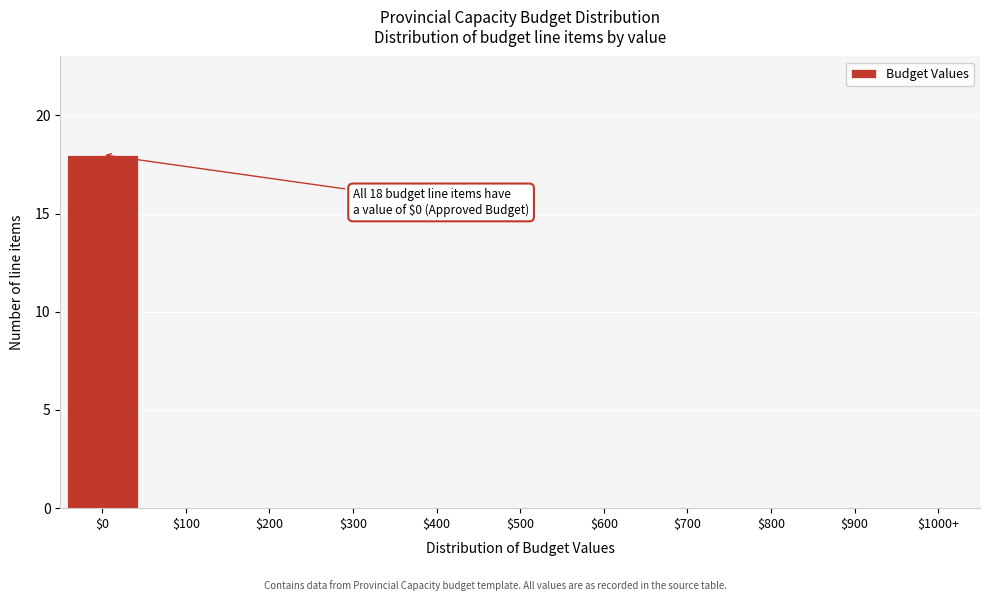

What is the sum of all values?

18